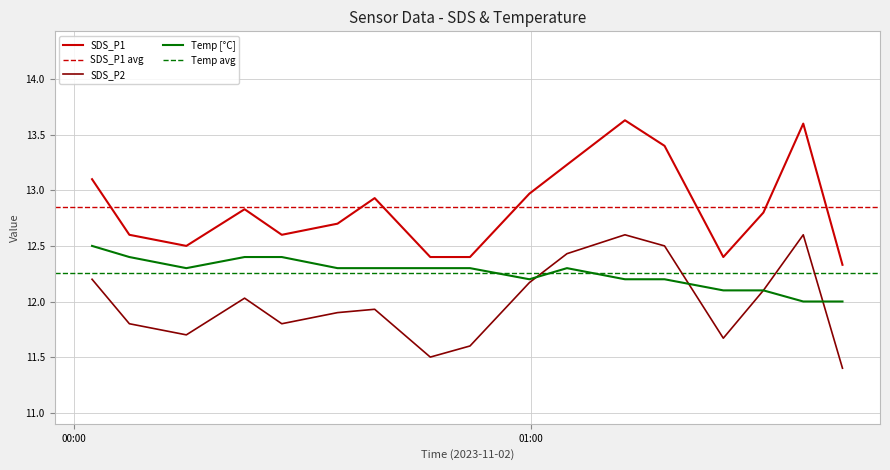

True or false: SDS_P1 and SDS_P2 intersect in this chart.

False